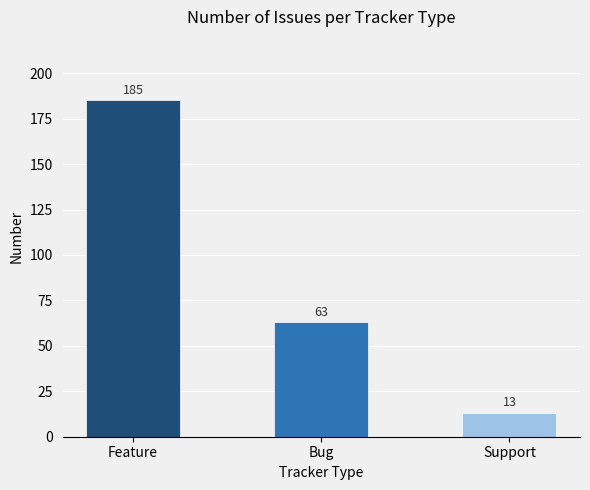

The value at Support is 13. True or false?

True